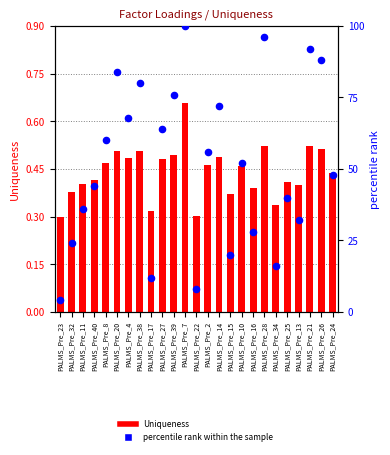

Which series has the largest total across all categories?

percentile rank within the sample